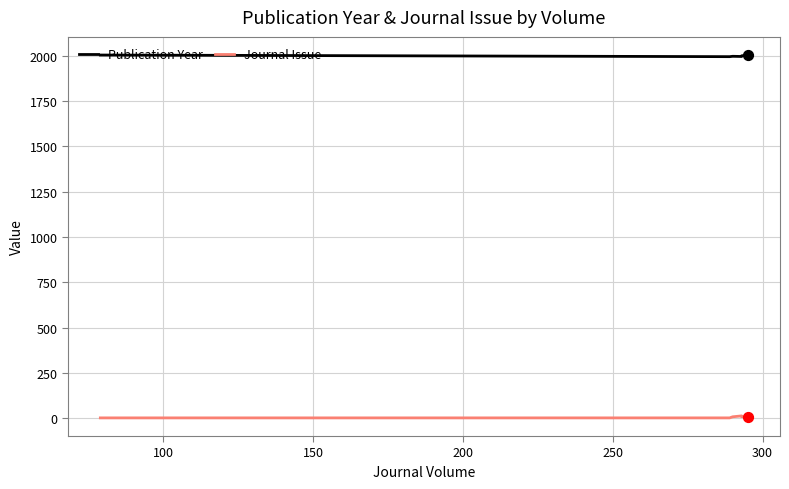

Is the value of Publication Year at 200 greater than the value of Journal Issue at 200?

Yes